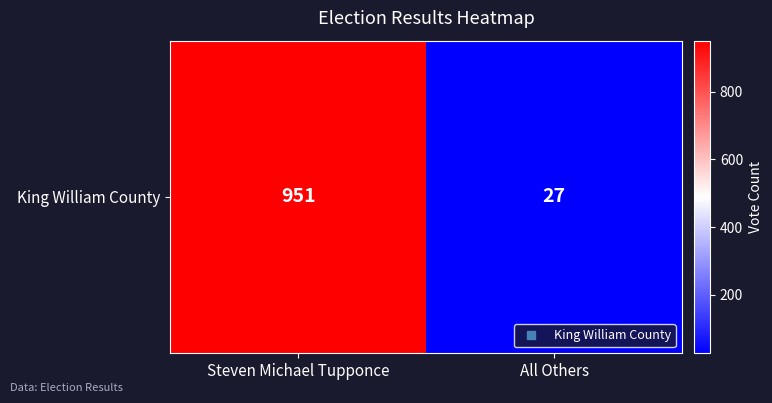

What is the greatest value displayed?

951